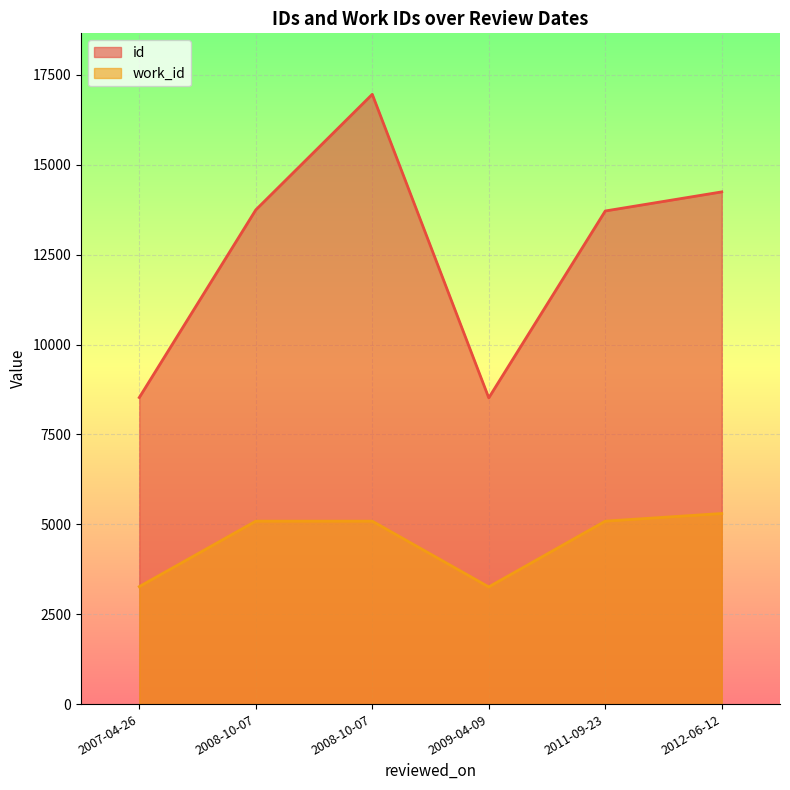

Which label corresponds to the largest value in the chart?

2008-10-07